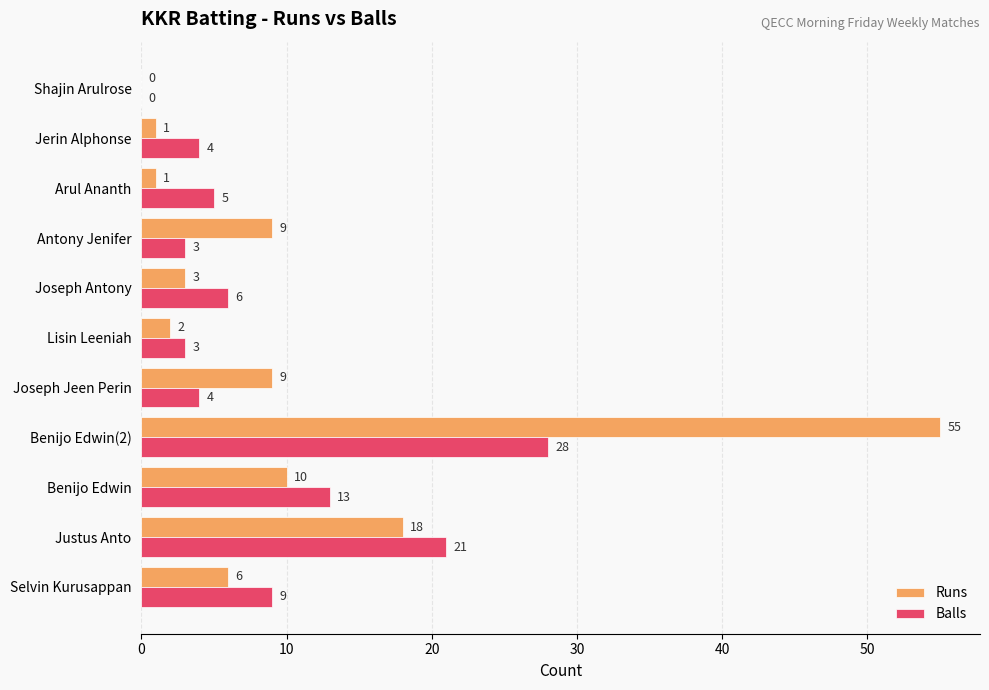

What is the average value of the Runs series?

10